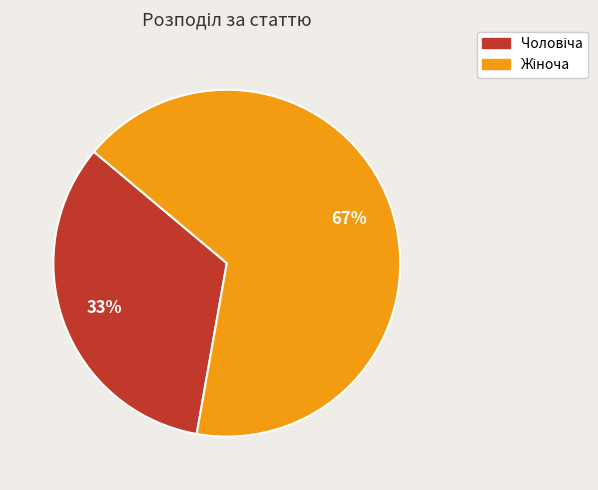

To the nearest percent, what is the average slice percentage?

50%